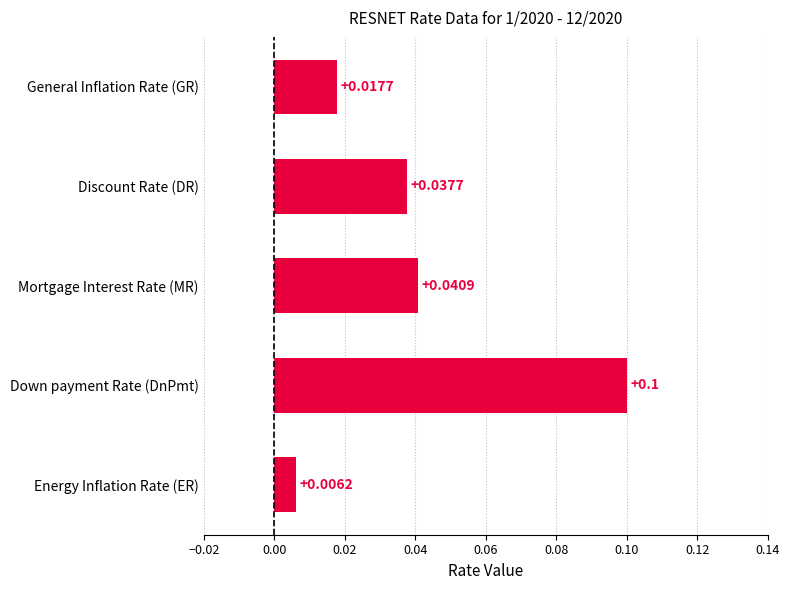

What is the label of the 1st bar from the bottom?

Energy Inflation Rate (ER)